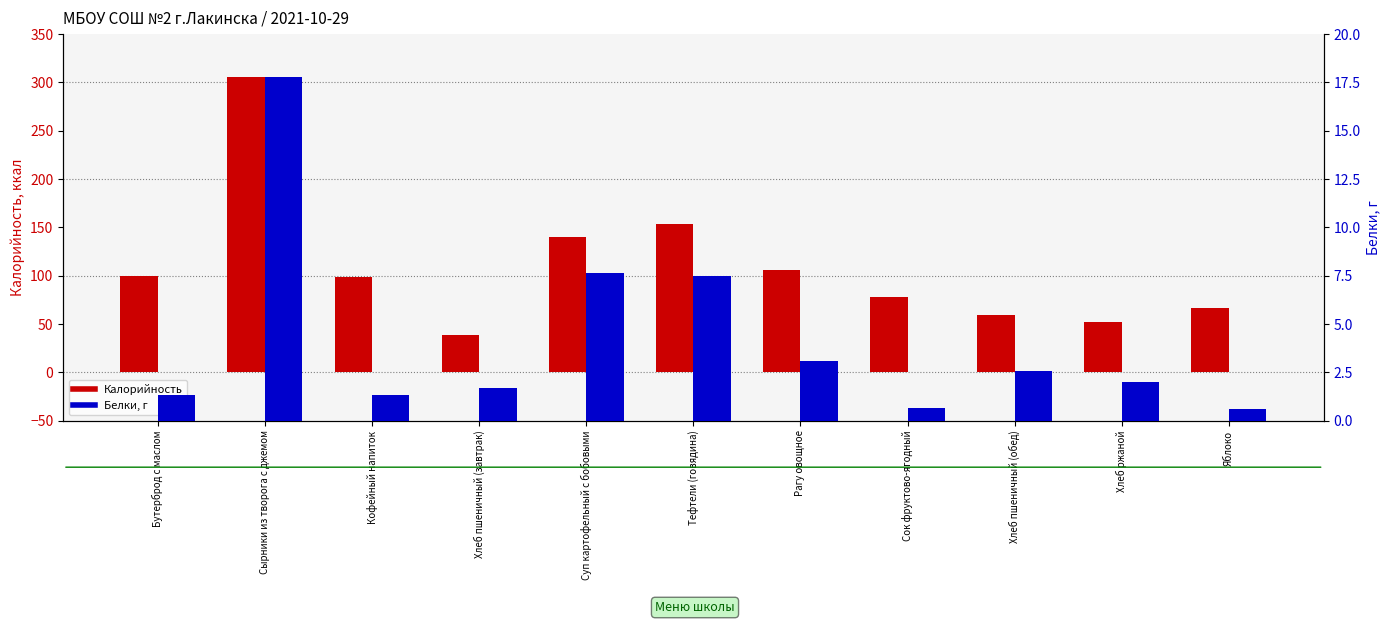

What is the label of the 11th bar from the right?

Бутерброд с маслом